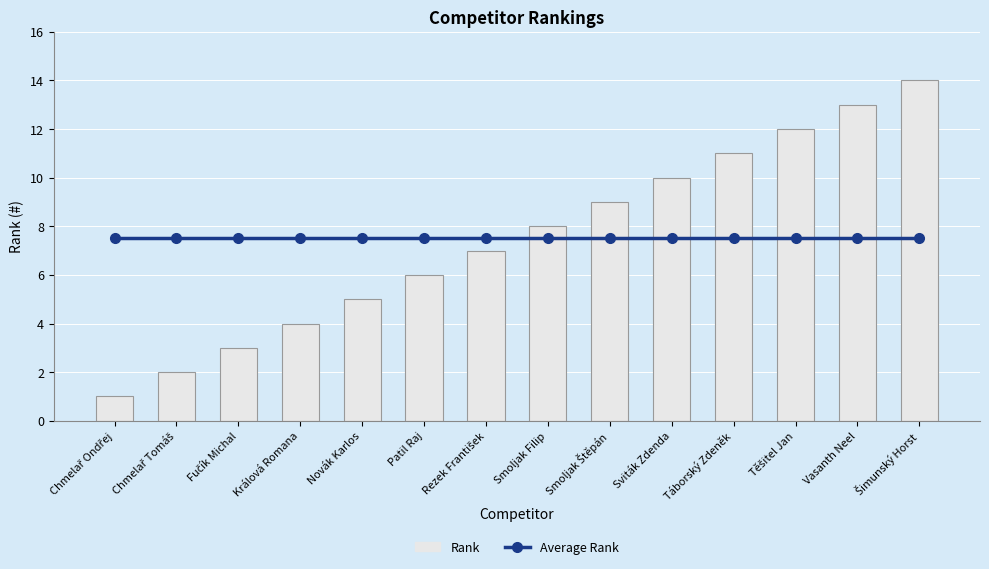

Between Smoljak Štěpán and Šimunský Horst, which is larger?

Smoljak Štěpán